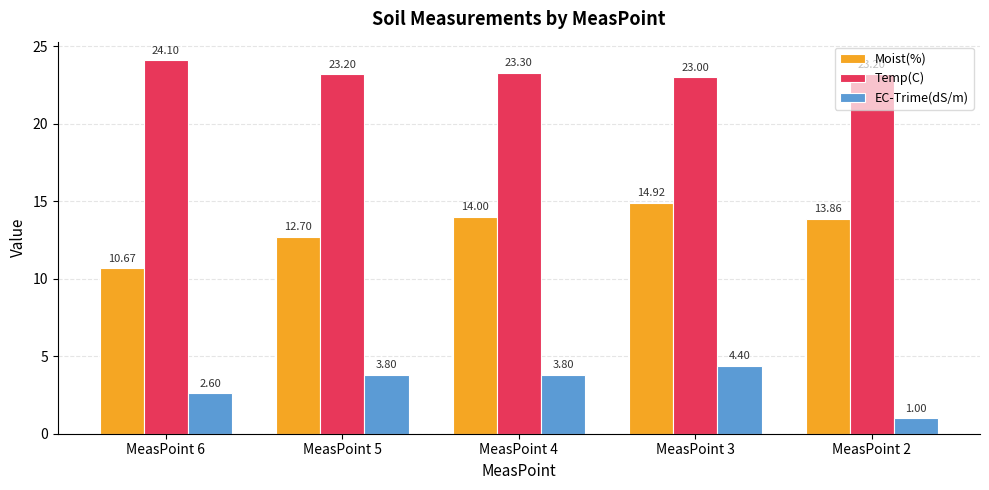

What is the total value across all series at MeasPoint 3?

42.3